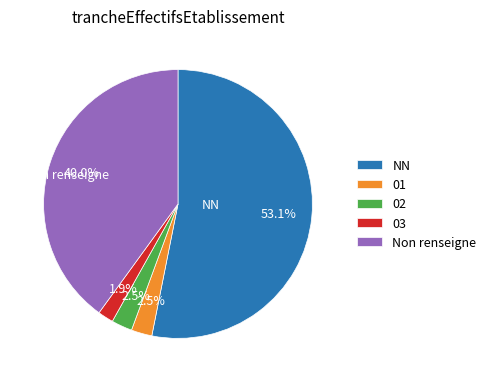

How many slices are in this pie chart?

5